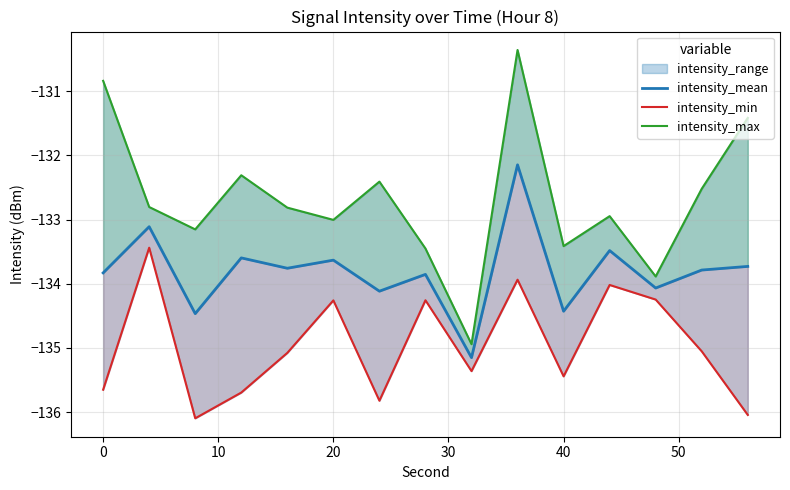

True or false: intensity_max and intensity_mean cross at least once.

False